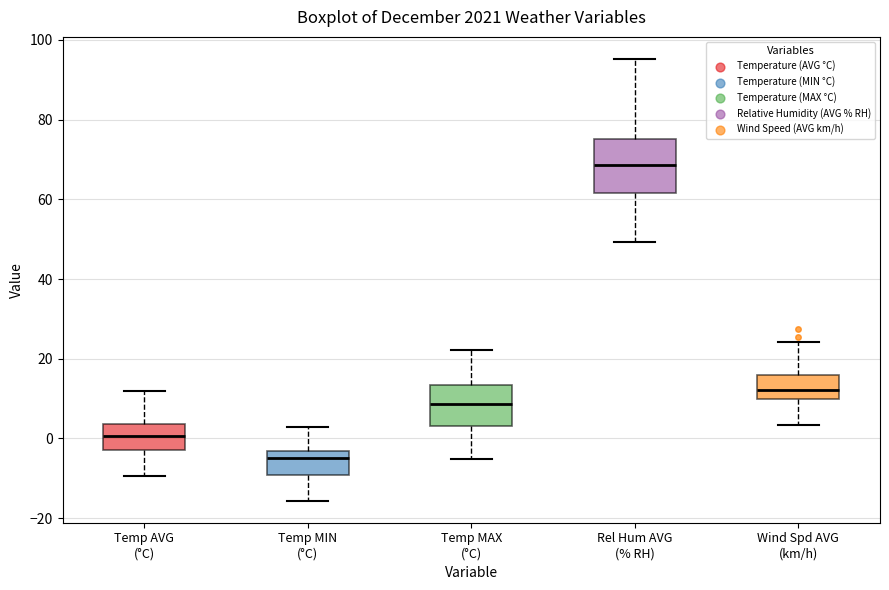

Which box has the lowest median line?

Temp MIN (°C)